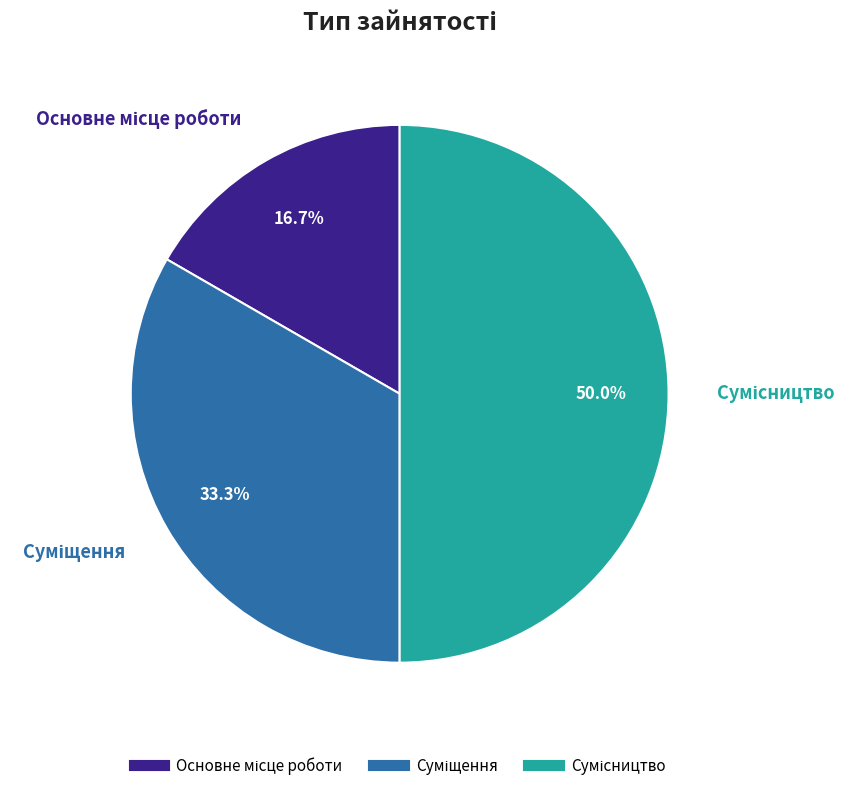

Is the sum of Суміщення and Основне місце роботи greater than half?

No